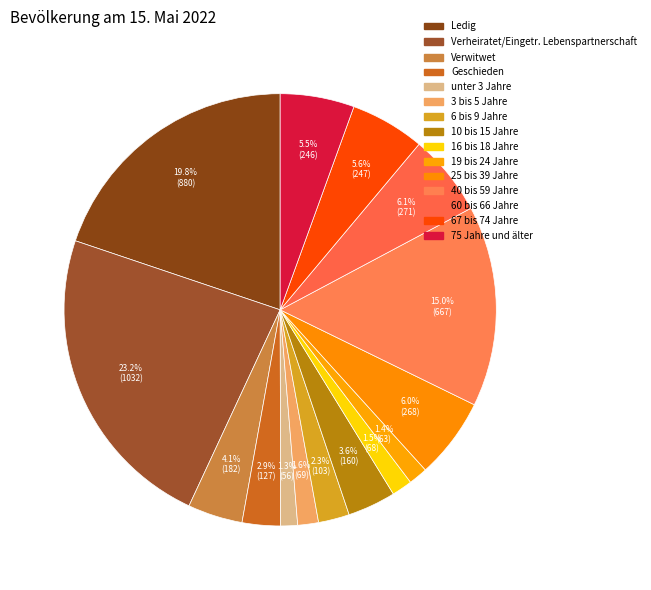

To the nearest percent, what percentage of the pie is 10 bis 15 Jahre?

4%